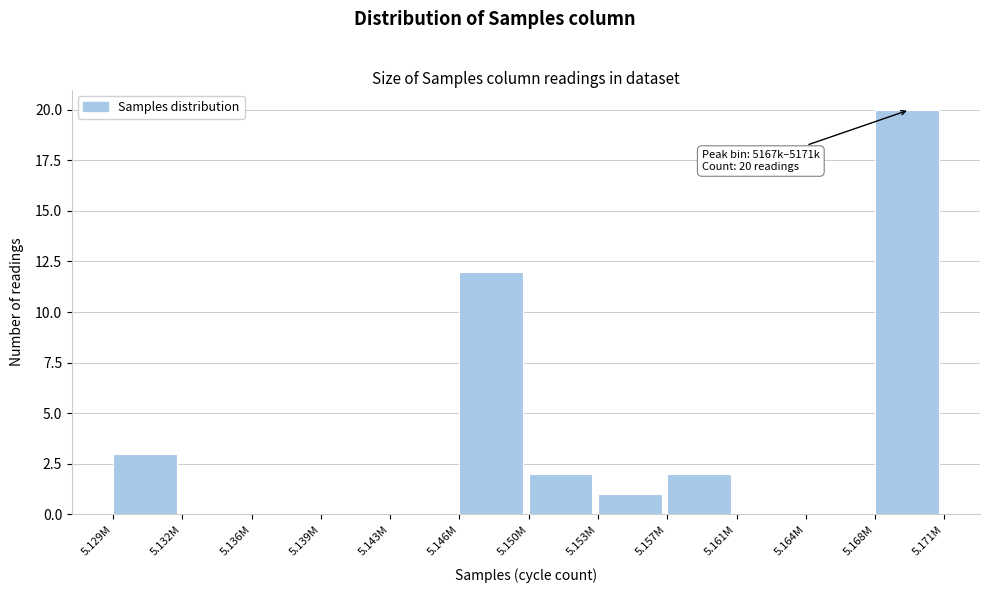

Reading left to right, extract all data points from this chart.

5.129M=3	5.132M=0	5.136M=0	5.139M=0	5.143M=0	5.146M=12	5.150M=2	5.153M=1	5.157M=2	5.161M=0	5.164M=0	5.168M=20